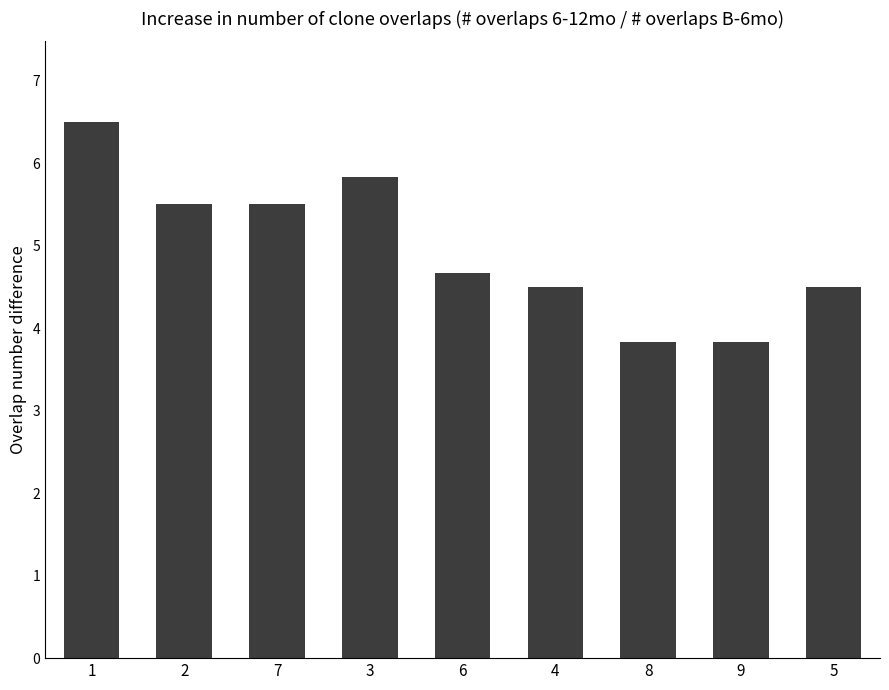

What is the label of the 6th bar from the right?

3